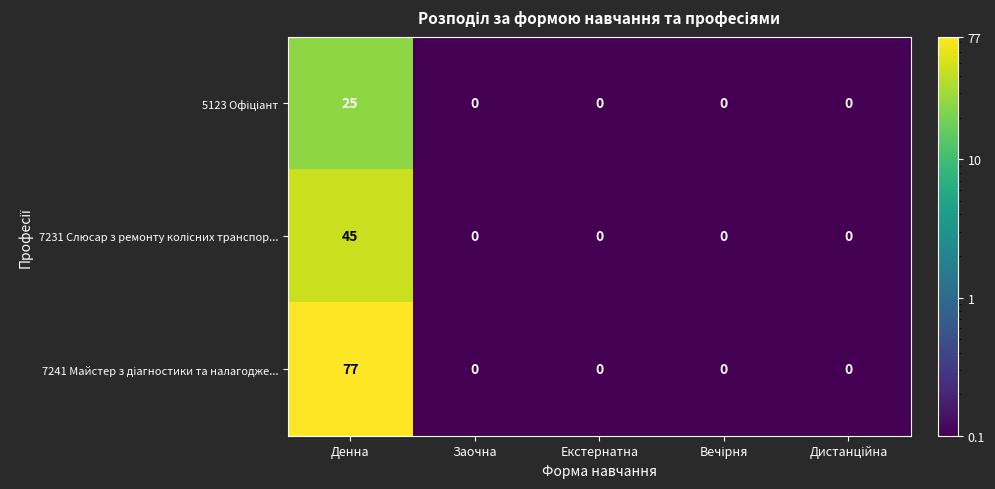

What is the maximum value shown in the chart?

77